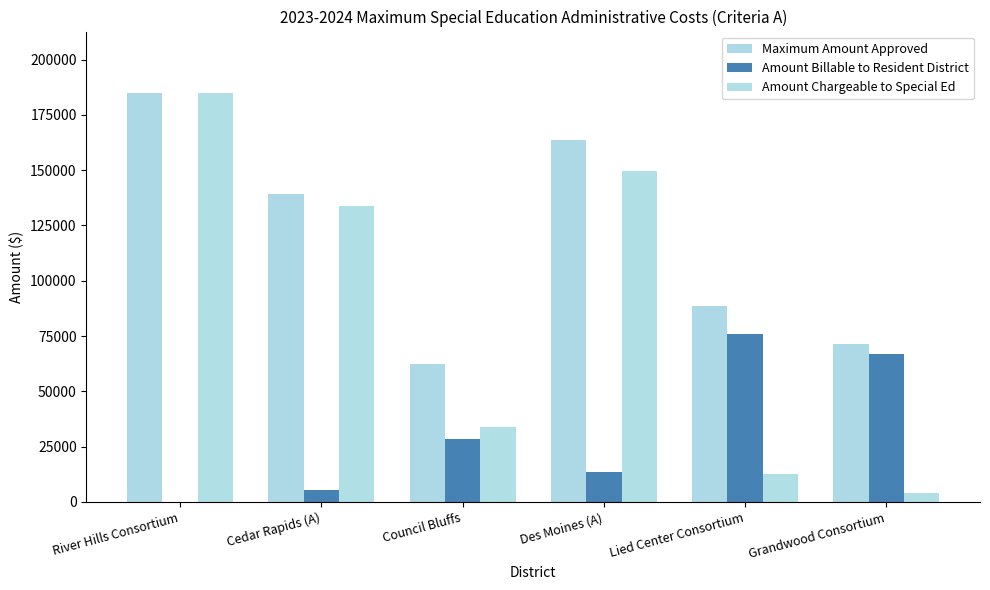

At how many categories does at least one series exceed 155892?

2